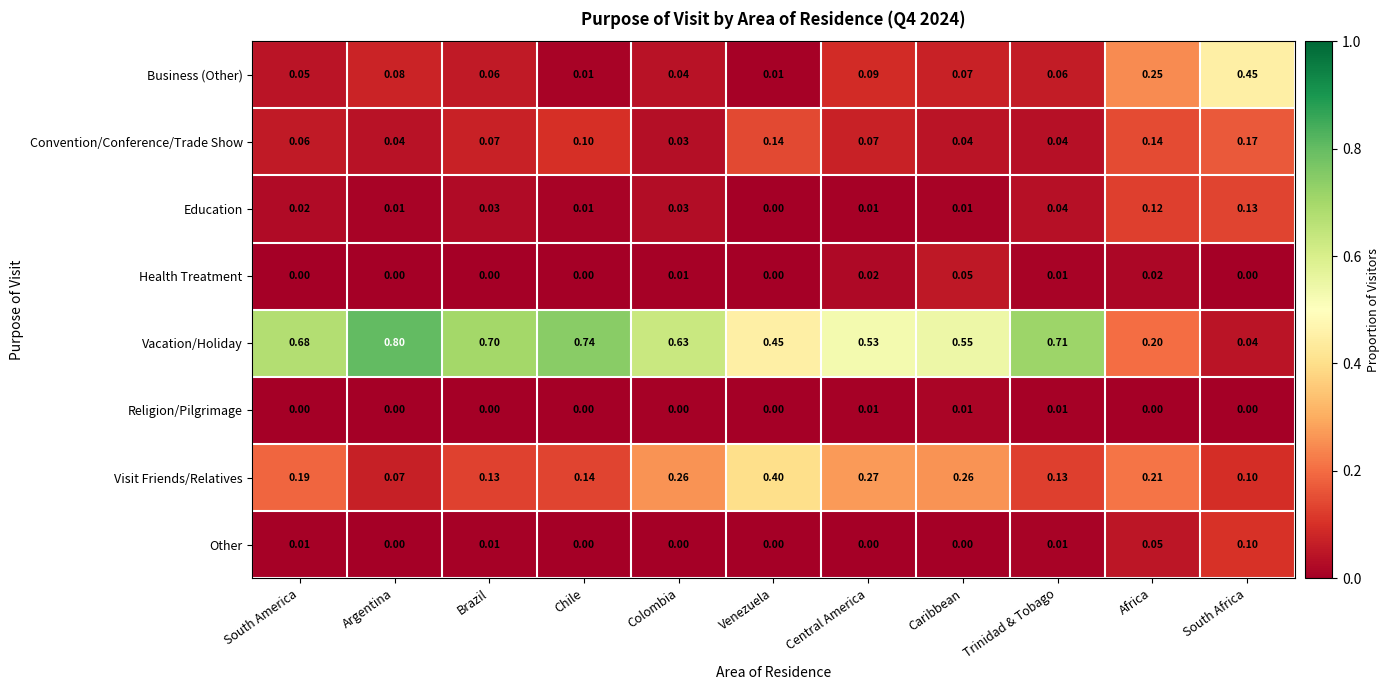

At which label is Vacation/Holiday closest to 0?

South Africa